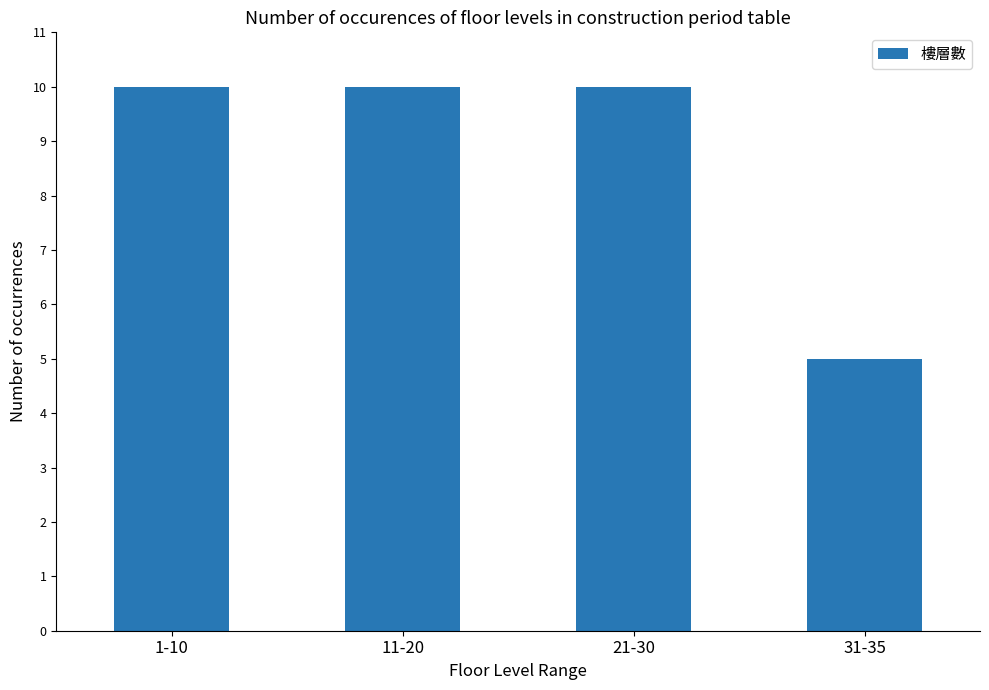

The chart shows a value of 10 at 21-30. True or false?

True